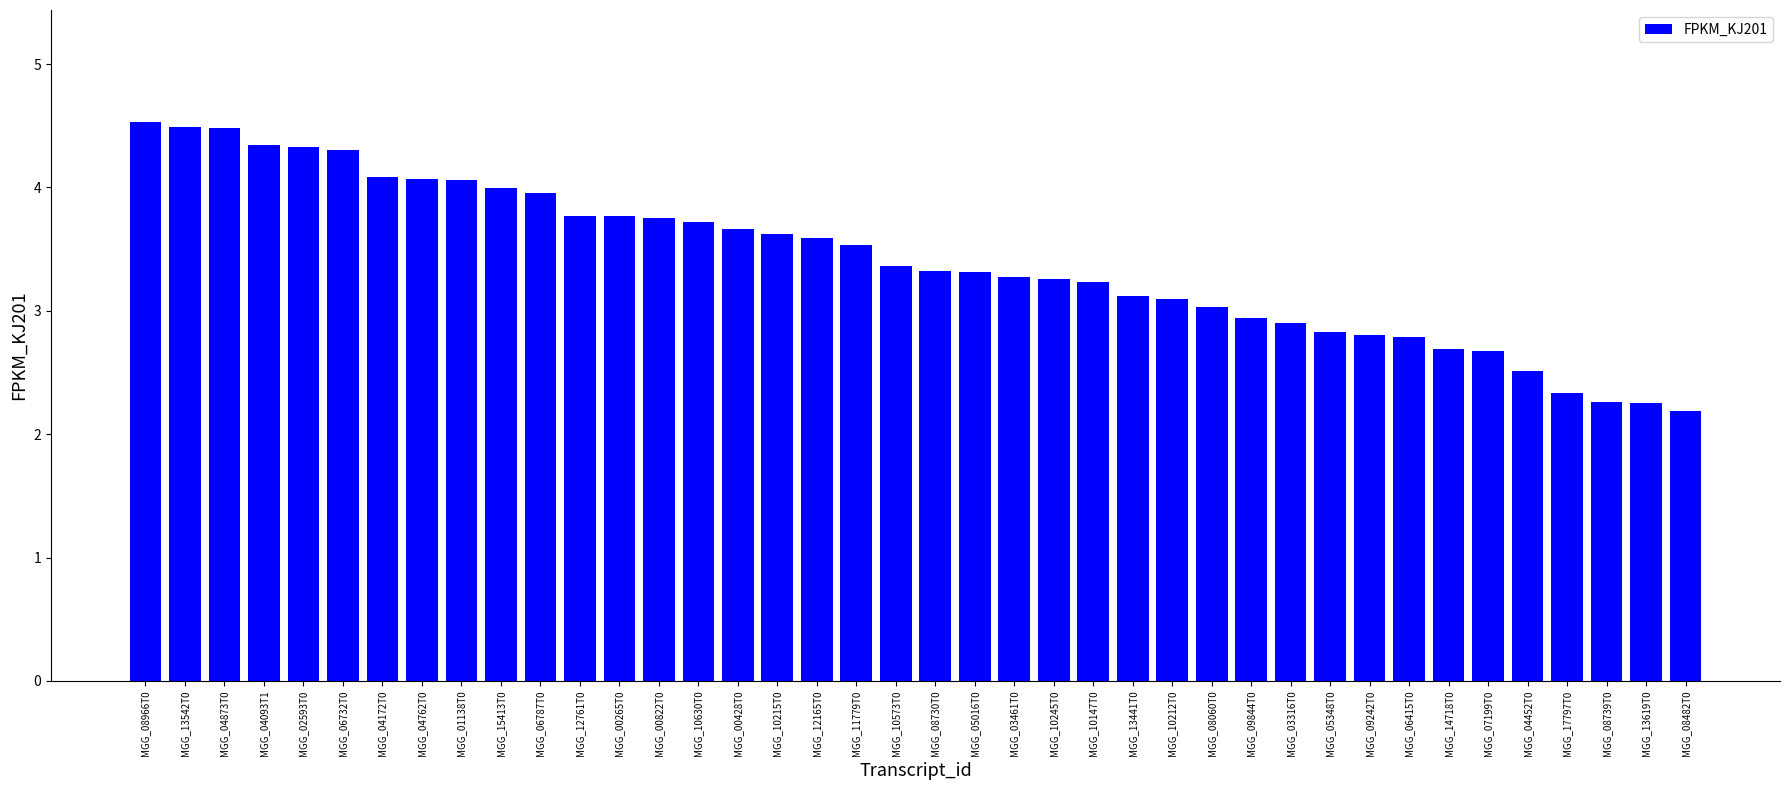

Are the bars grouped side by side (vs. stacked)?

No